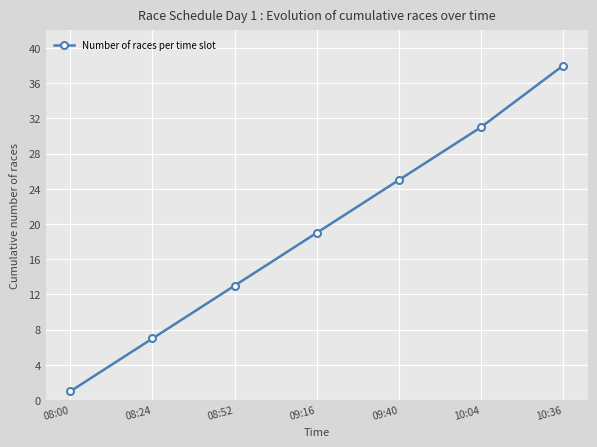

The value at 09:40 is 25. True or false?

True